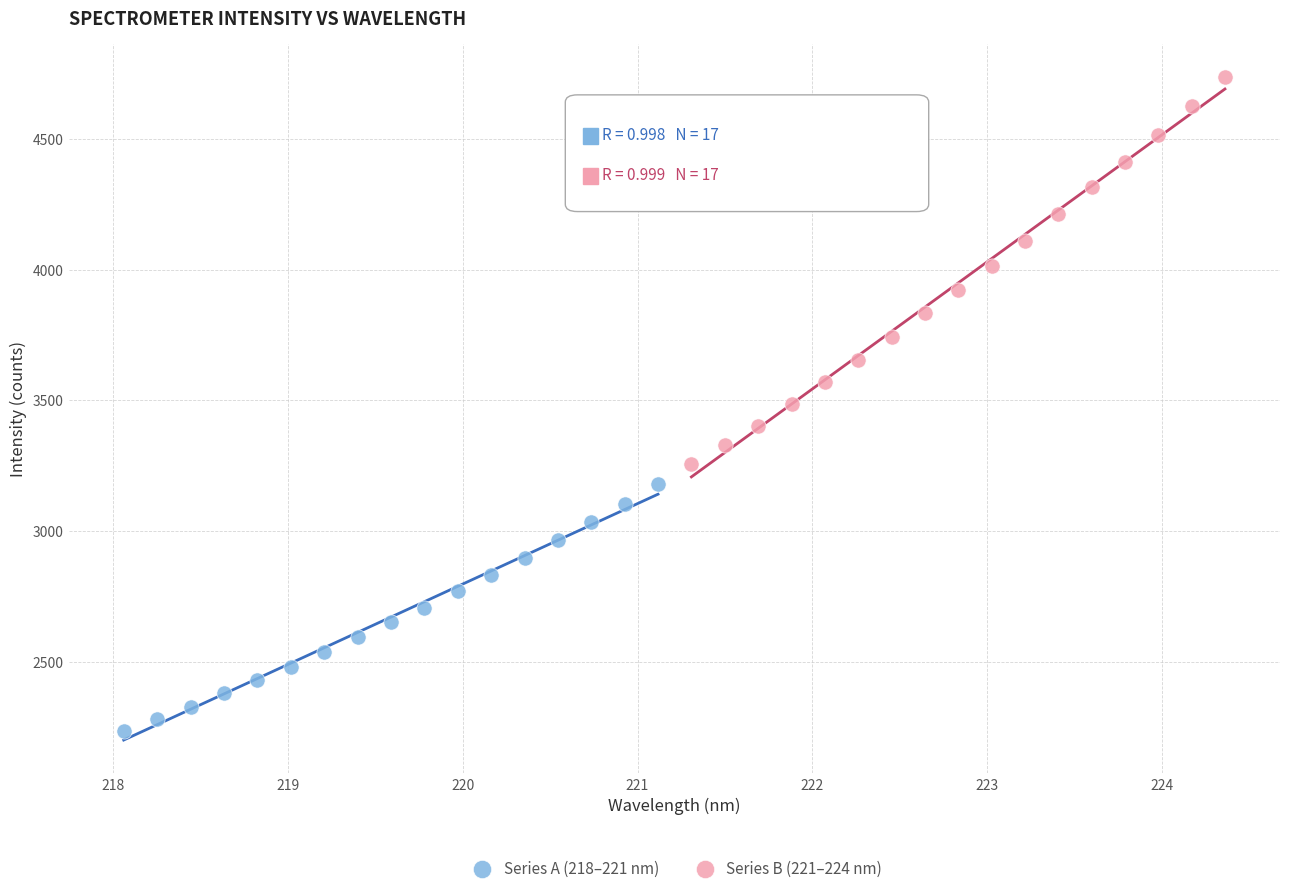

Which series contains the lowest Y value?

Series A (218–221 nm)